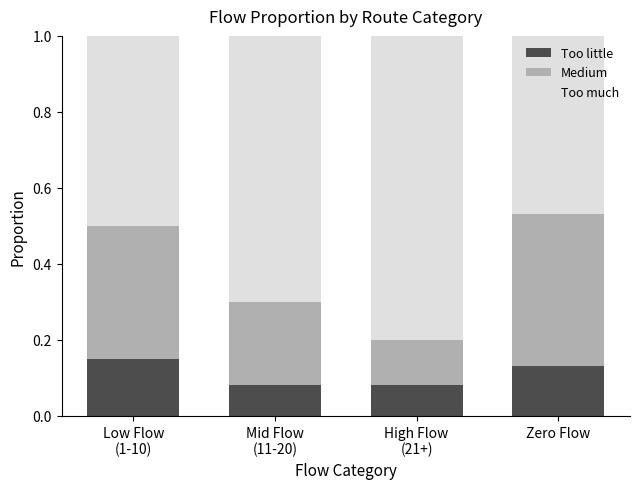

Count the Too little values in the range 0 to 1.

4